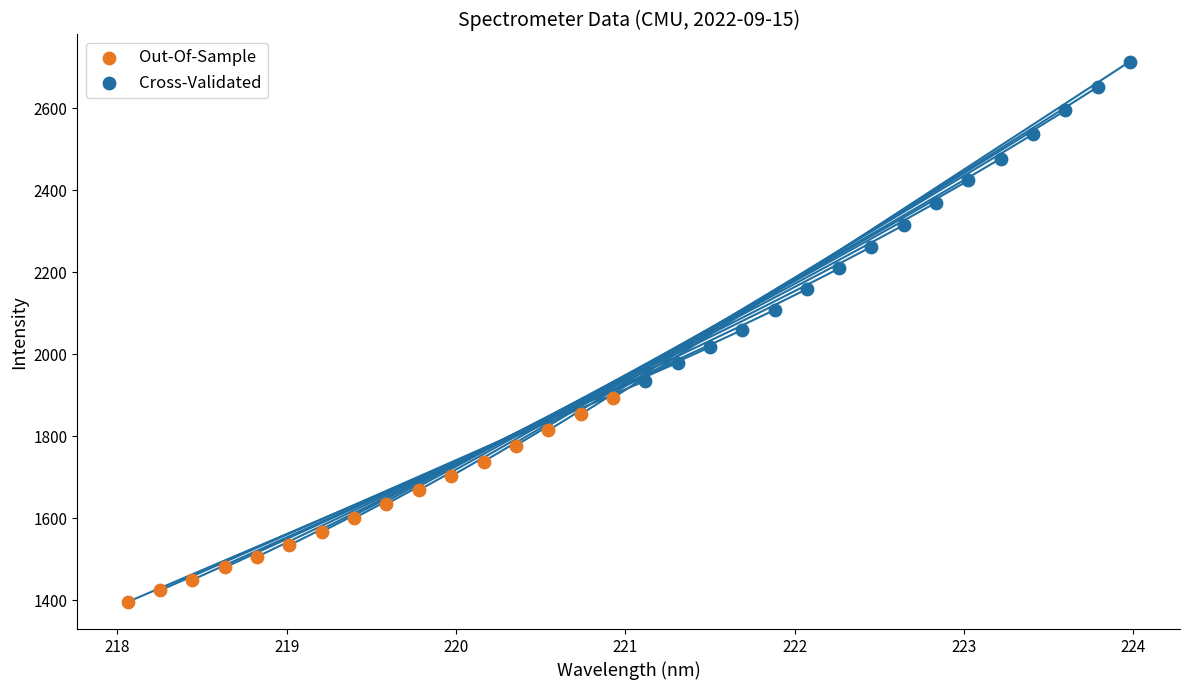

Which series has the widest spread of Y values?

Cross-Validated